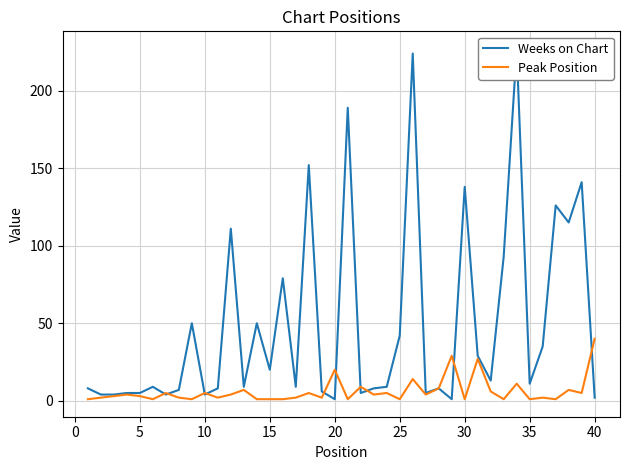

True or false: Weeks on Chart and Peak Position intersect in this chart.

True